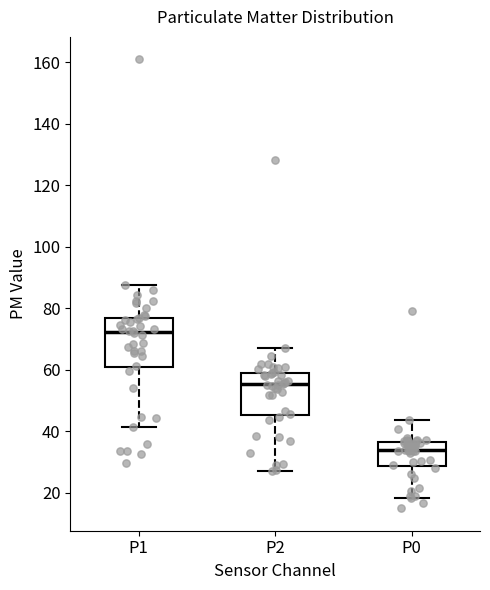

Reading left to right, transcribe this box plot: for each box, give where its median line is, the range the box spans, and where its two whiskers end, as read against the y-axis. The values are not printed on the chart, so give them approximately, as read against the axis.

P1: median 72, box 60 to 76, whiskers 42 to 88
P2: median 56, box 46 to 60, whiskers 28 to 68
P0: median 34, box 28 to 36, whiskers 18 to 44